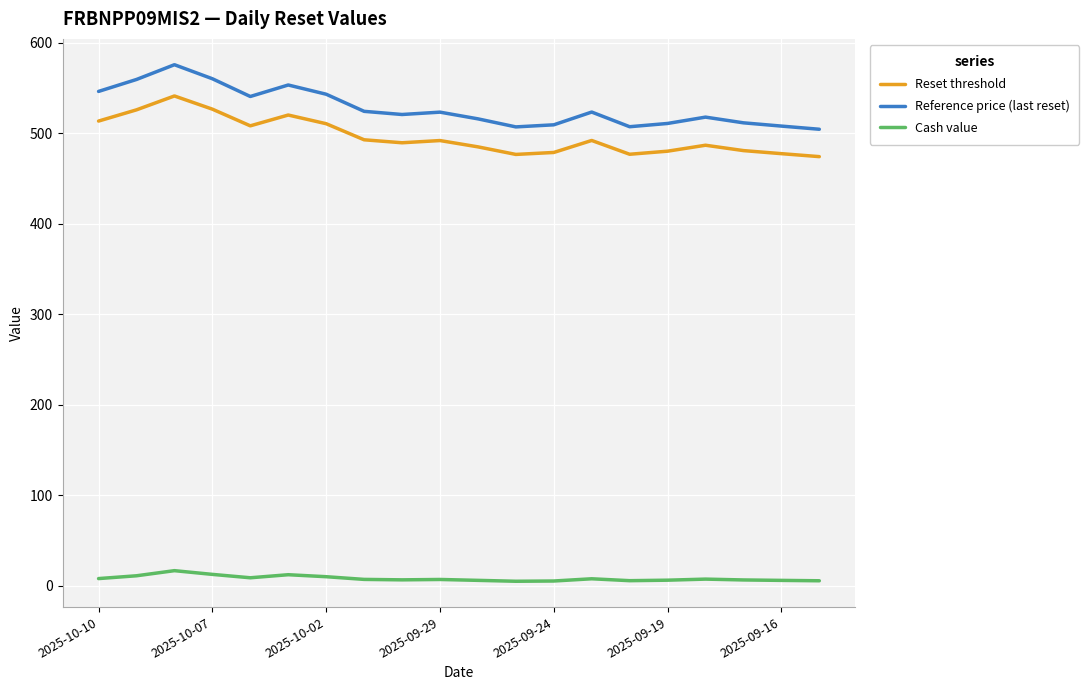

Which series has the largest total across all categories?

Reference price (last reset)